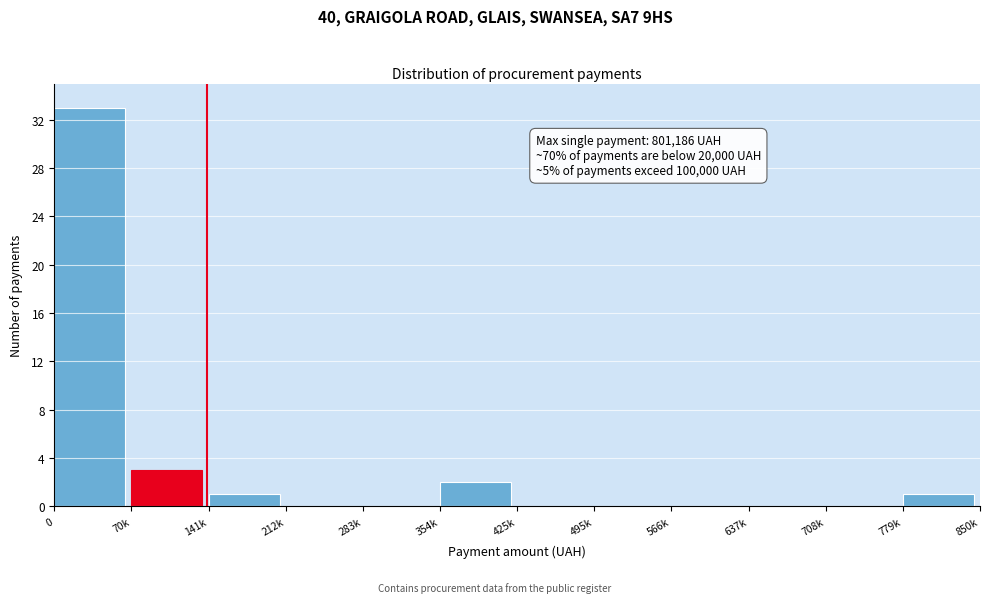

Reading left to right, list all the values displayed in this chart.

0=33	70k=3	141k=1	212k=0	283k=0	354k=2	425k=0	495k=0	566k=0	637k=0	708k=0	779k=1